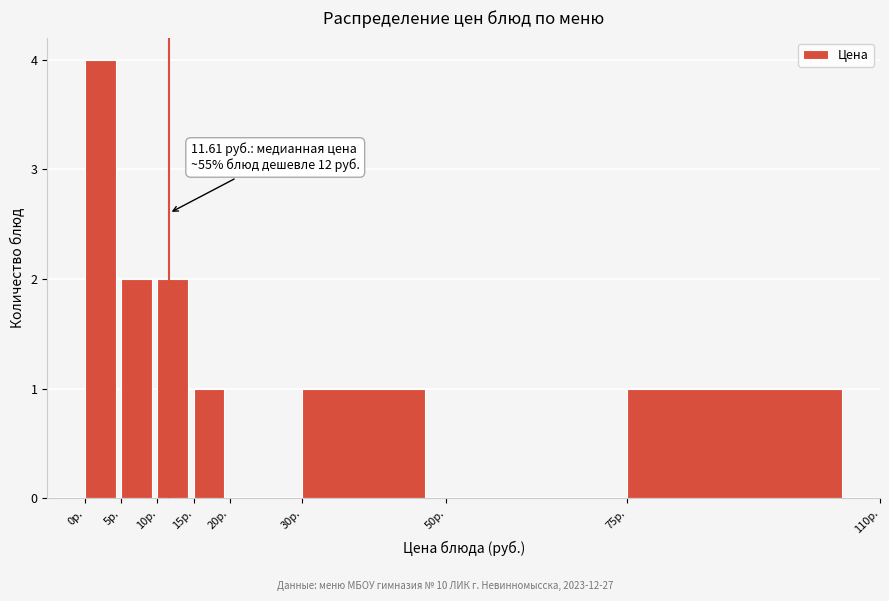

Which range on the x-axis has the tallest bar?

0 to 5